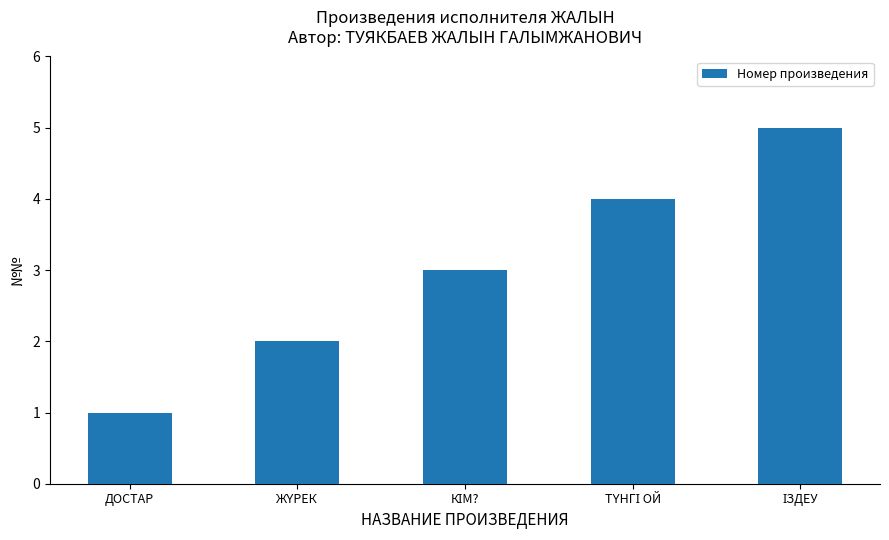

What is the average value?

3